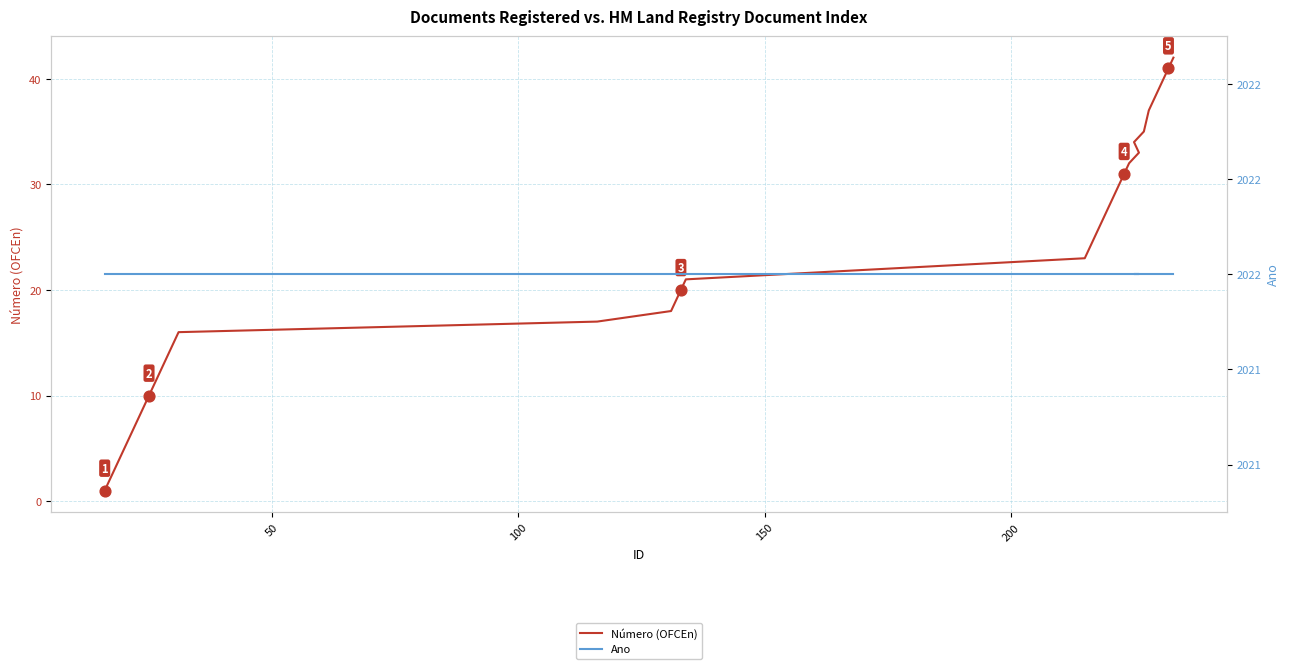

Which series reaches the maximum Y coordinate?

Ano